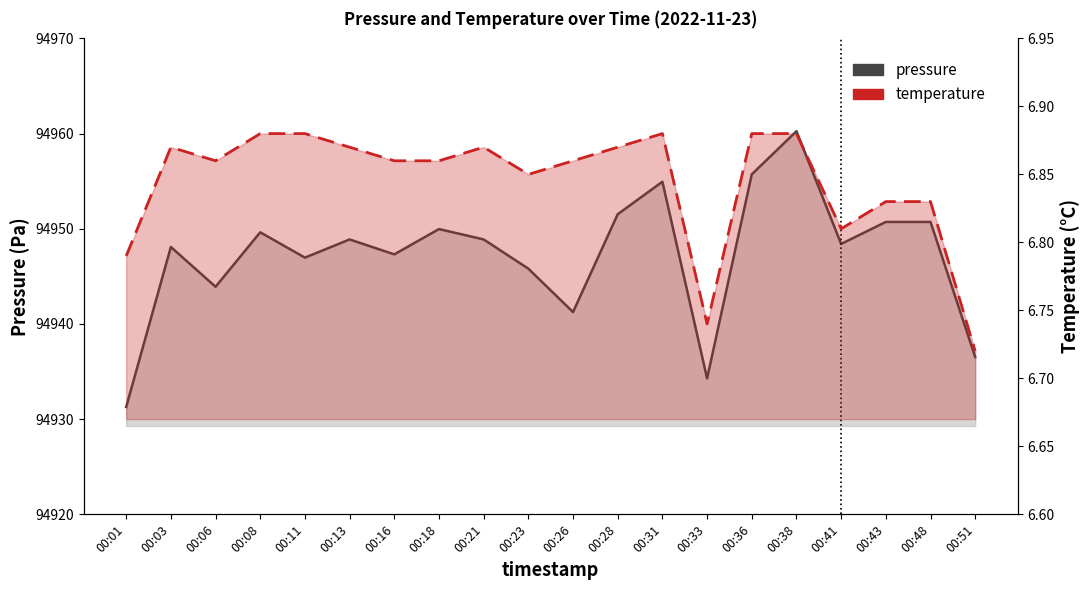

Between 00:03 and 00:48, which series saw the biggest shift?

pressure